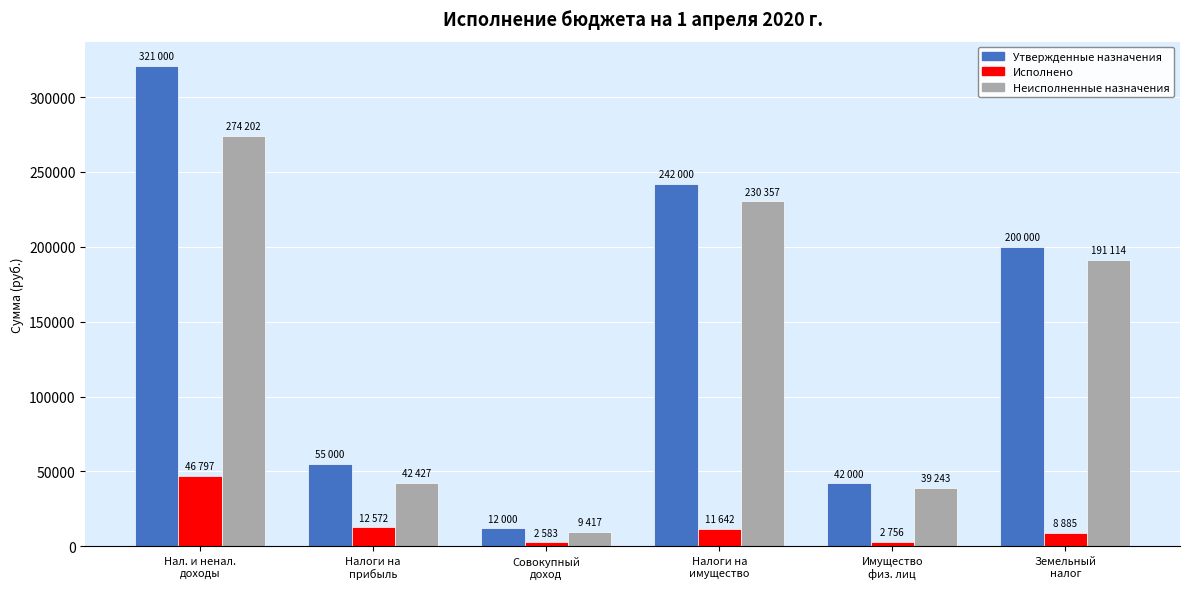

List the series in order of their peak value, highest first.

Утвержденные назначения, Неисполненные назначения, Исполнено